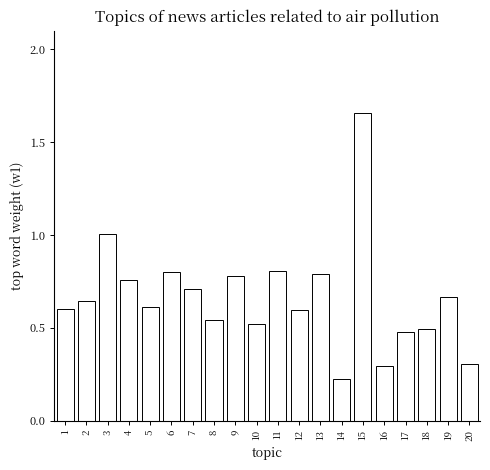

Which category has the highest value across all series?

15